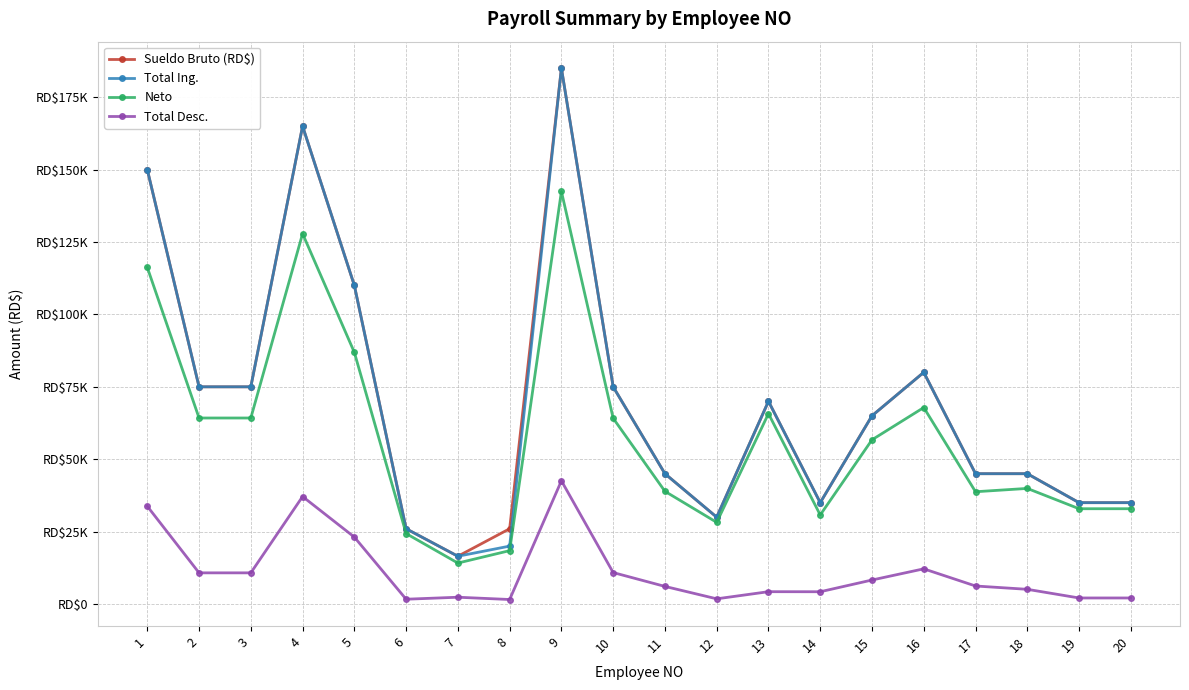

Does the chart have visible grid lines?

Yes